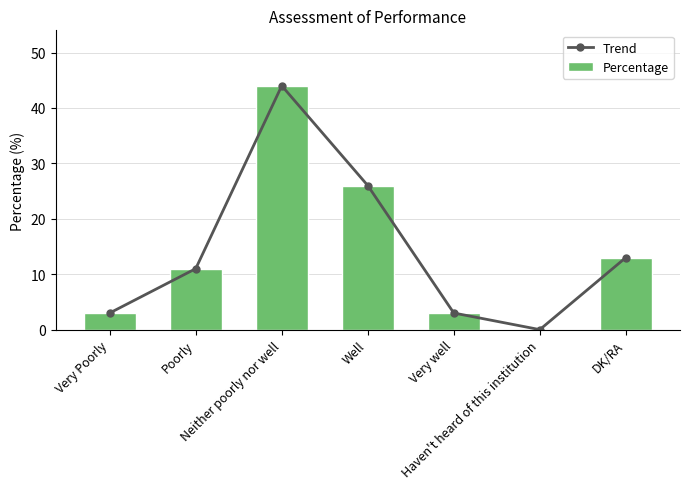

What is the total value across all series at Very well?

6